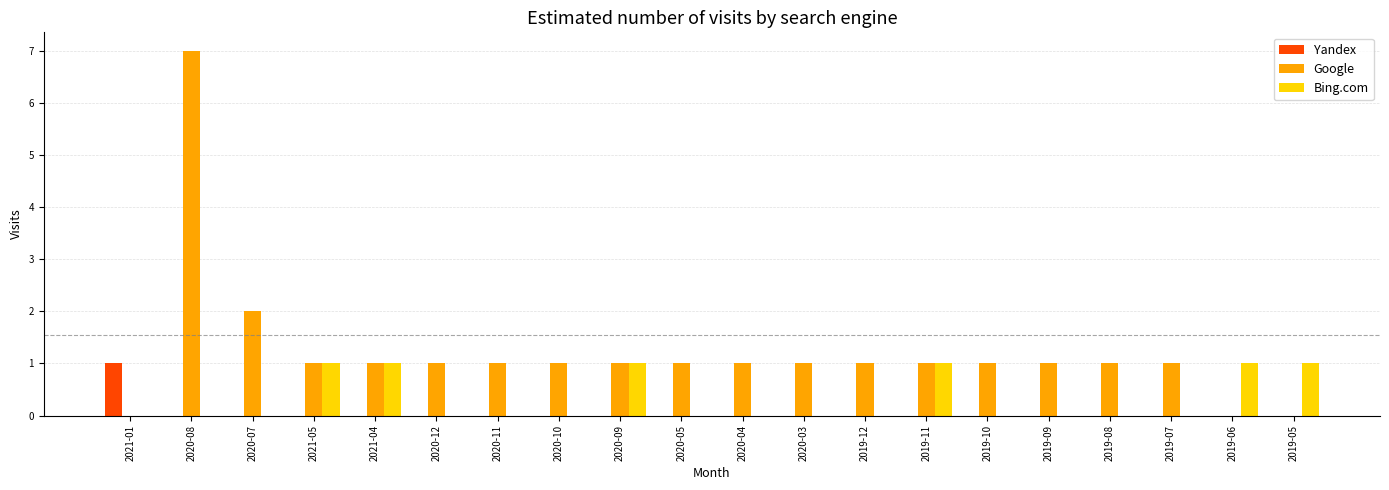

At which category is the sum across all series the highest?

2020-08